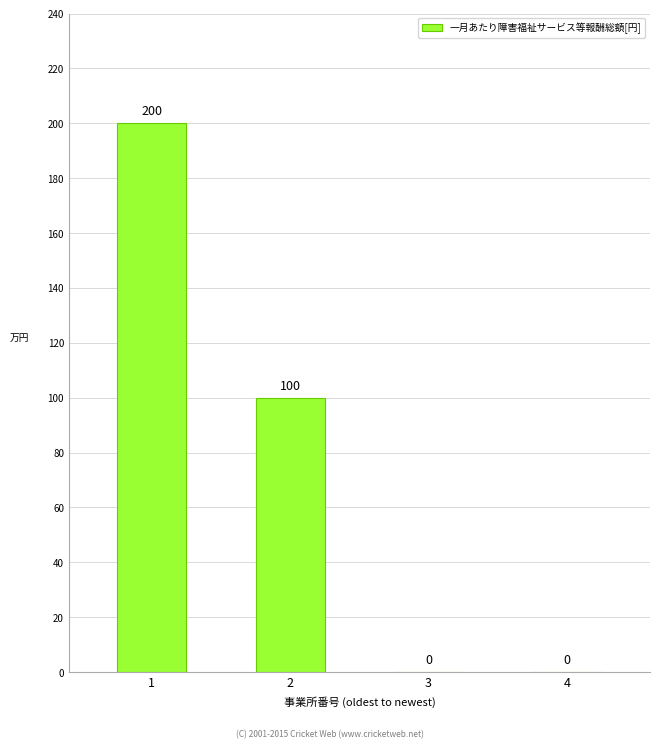

How many bars are there in total?

4